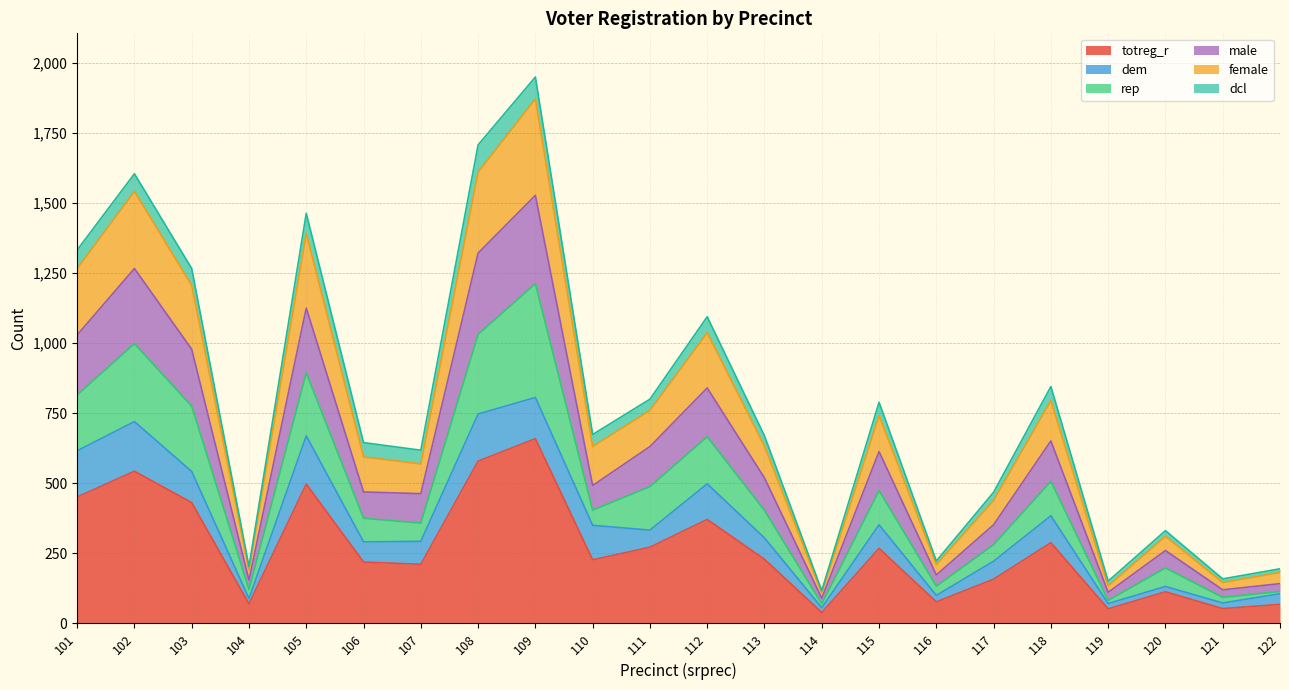

What is the maximum value for totreg_r?

659